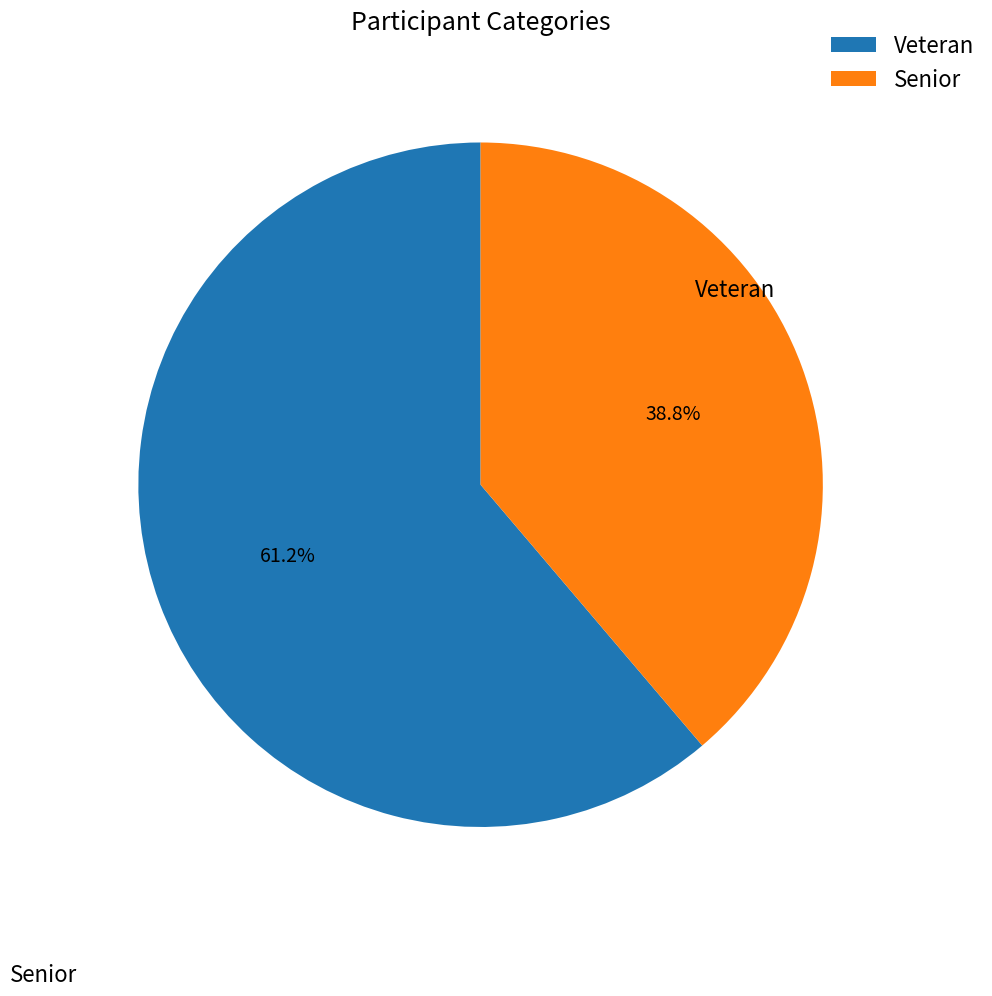

What is the change in value from Veteran to Senior?

-37